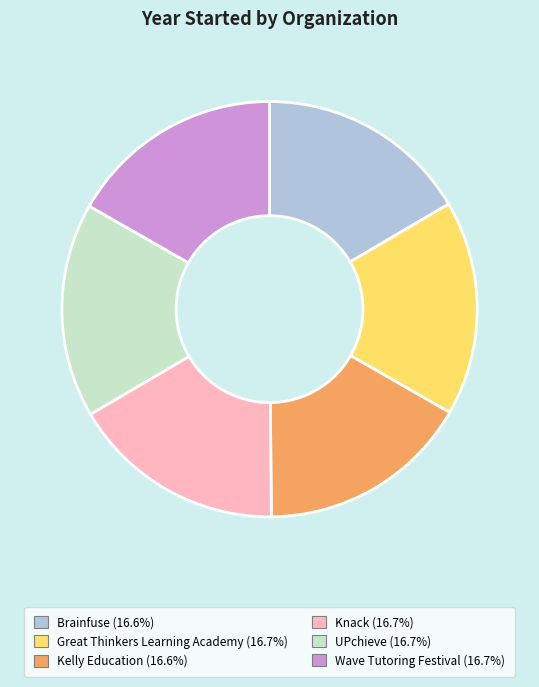

Is the sum of Knack and Kelly Education greater than half?

No